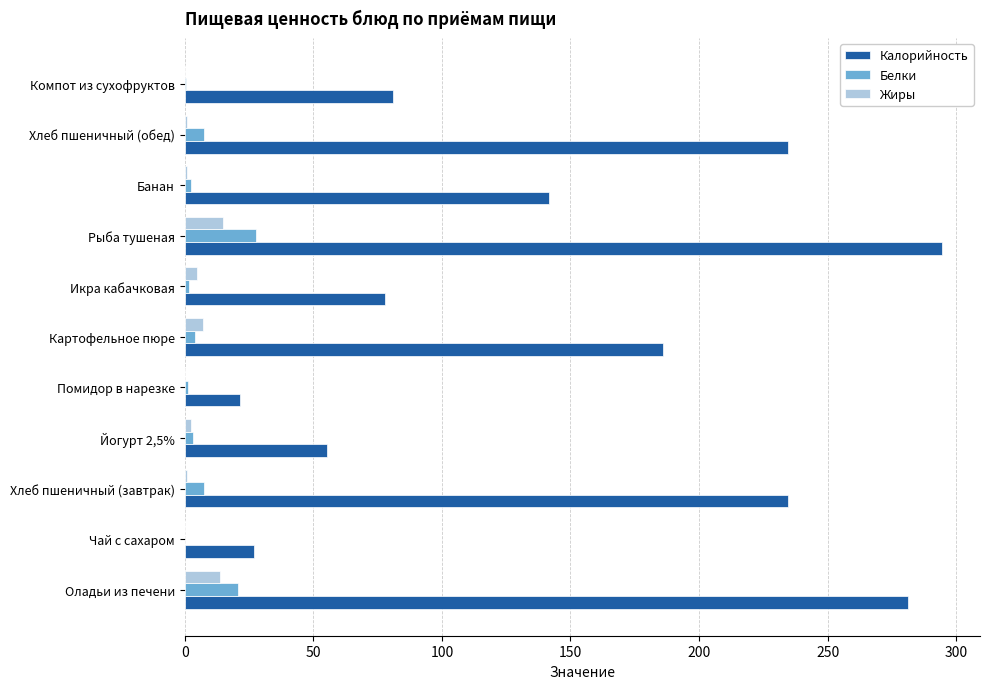

Is the value of Жиры at Чай с сахаром greater than the value of Калорийность at Компот из сухофруктов?

No